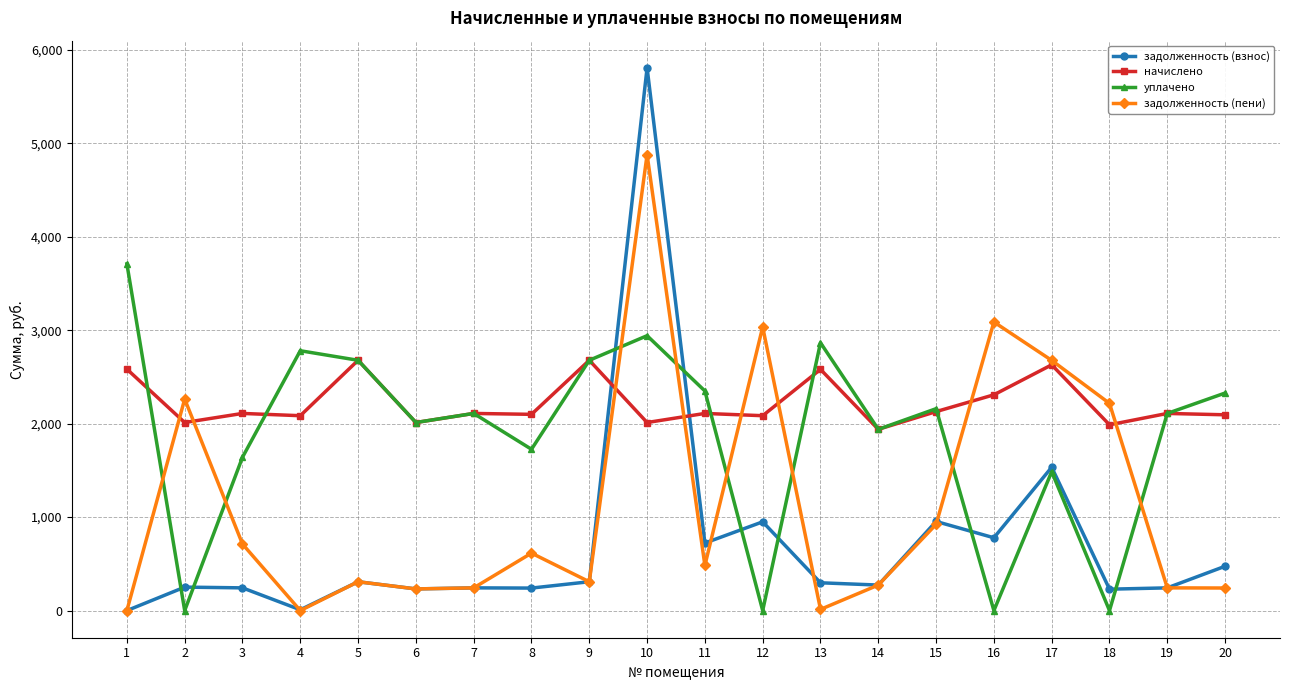

What is the spread (max minus min) of values at 6?

1780.5